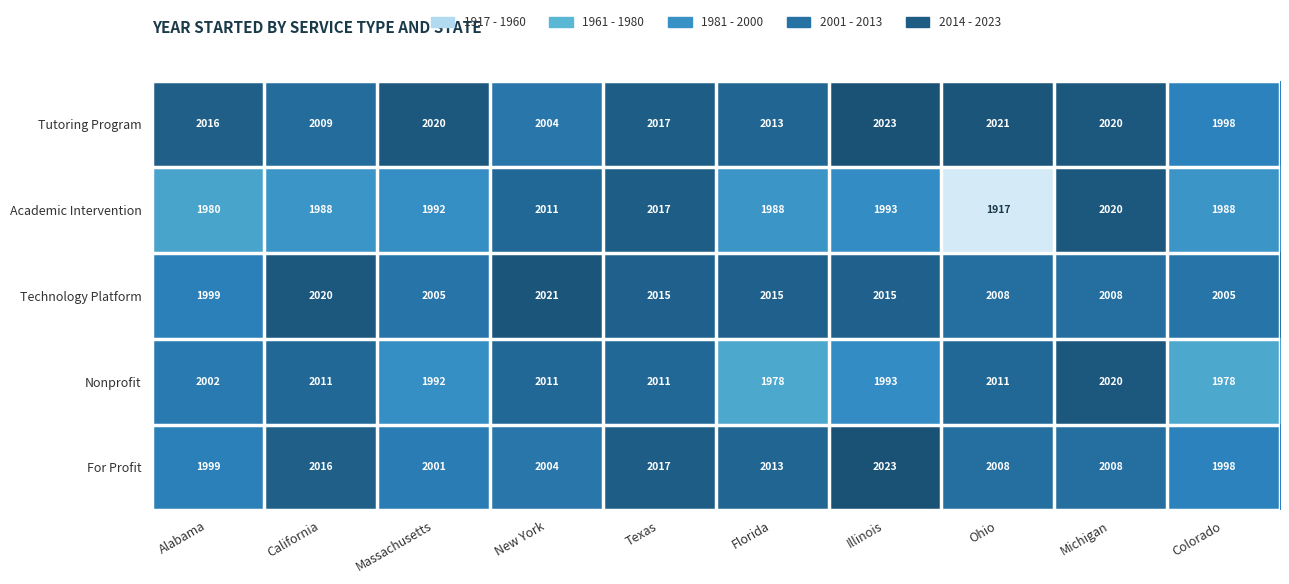

Is it true that For Profit equals 2016 at California?

True